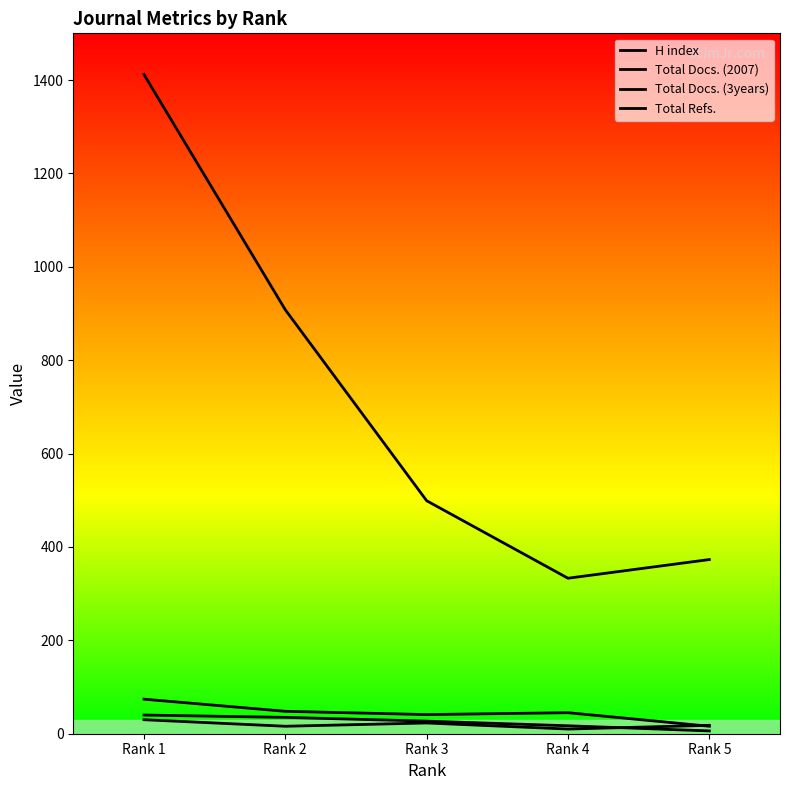

Where is Total Refs. nearest to the value 872?

Rank 2